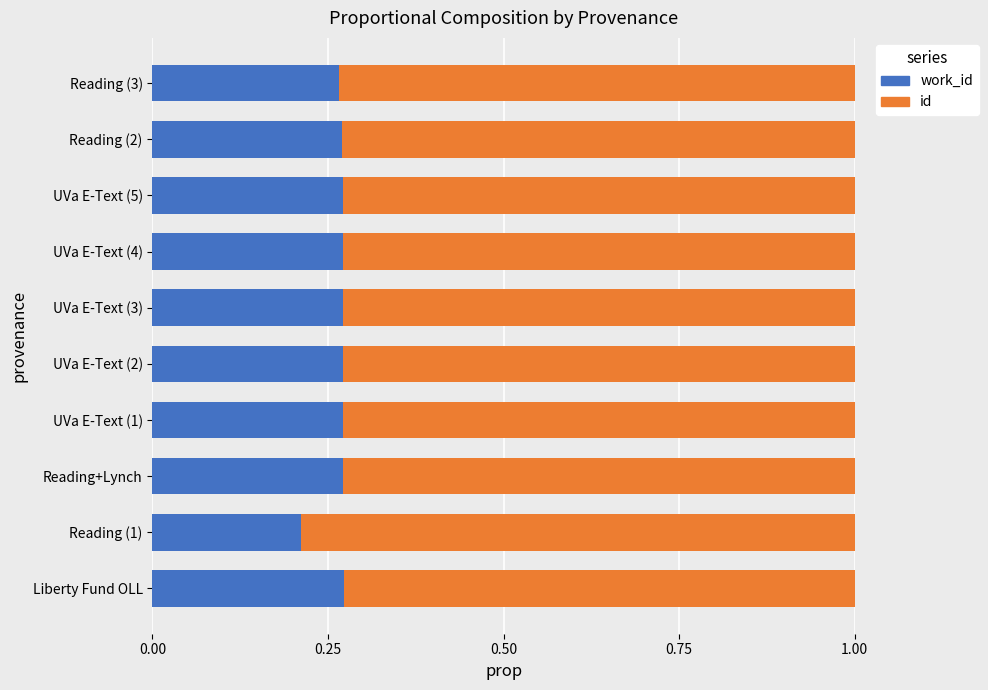

What is the total value across all series at Reading (2)?

1.0